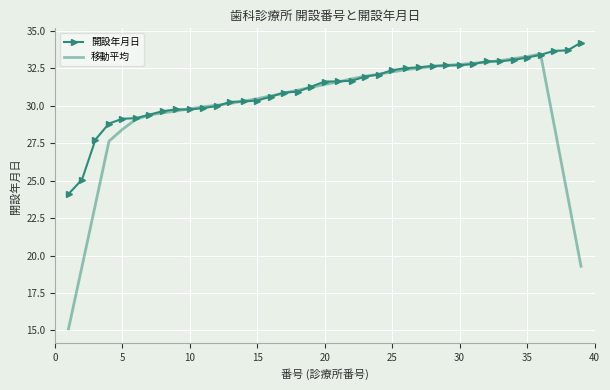

What is the difference between the second highest and second lowest values in the 移動平均 series?

14.0